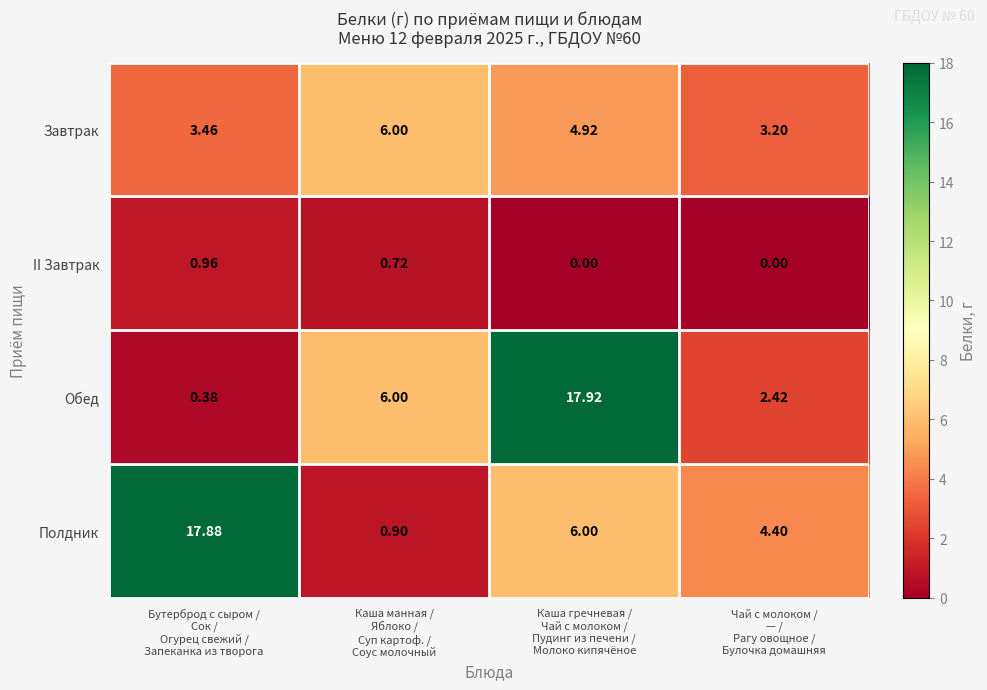

Which series has the largest total across all categories?

Полдник